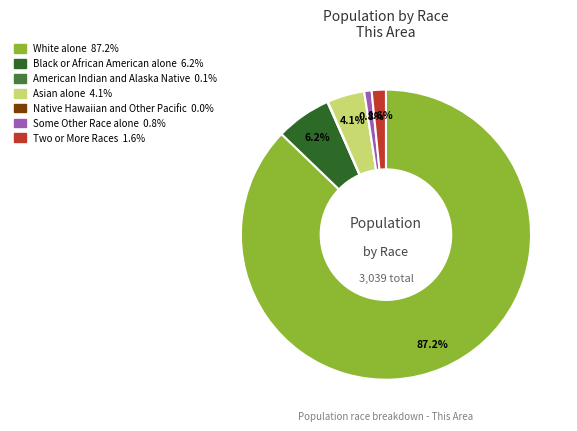

To the nearest percent, what is the average slice percentage?

14%